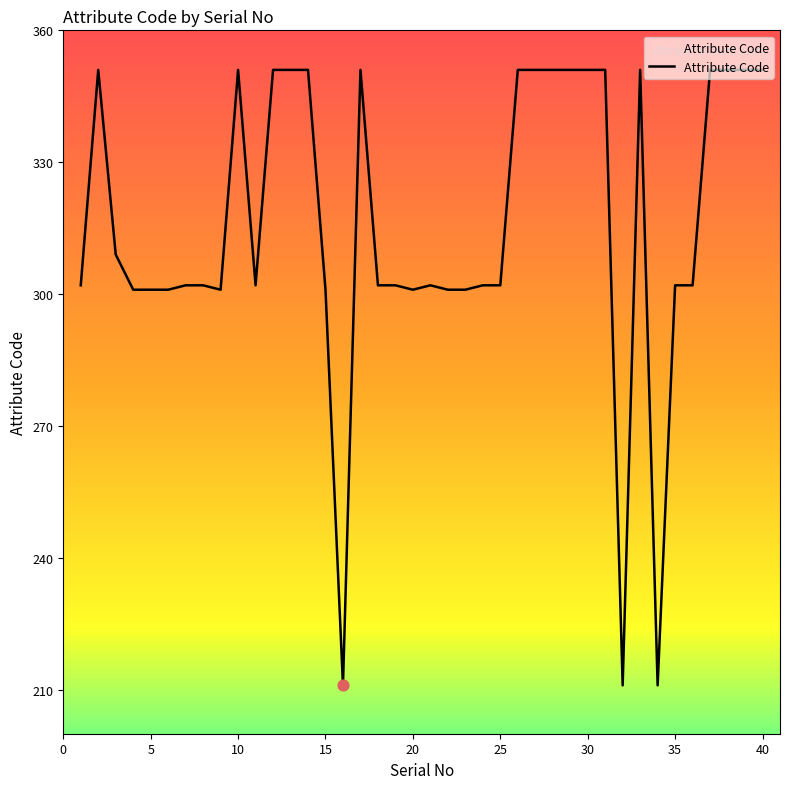

What is the greatest value displayed?

351